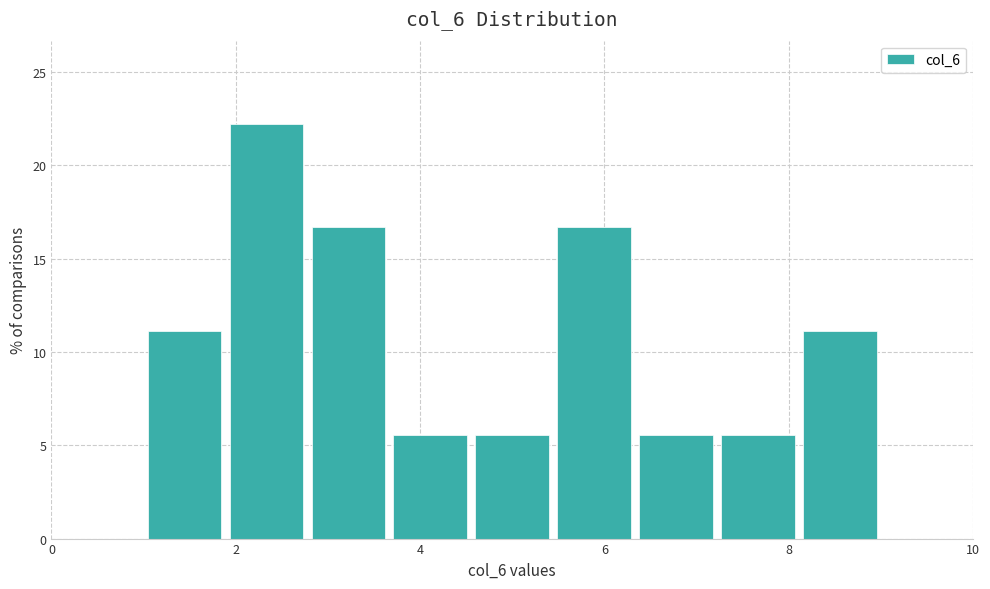

Over which range of the x-axis is the bar tallest?

1.8 to 2.8